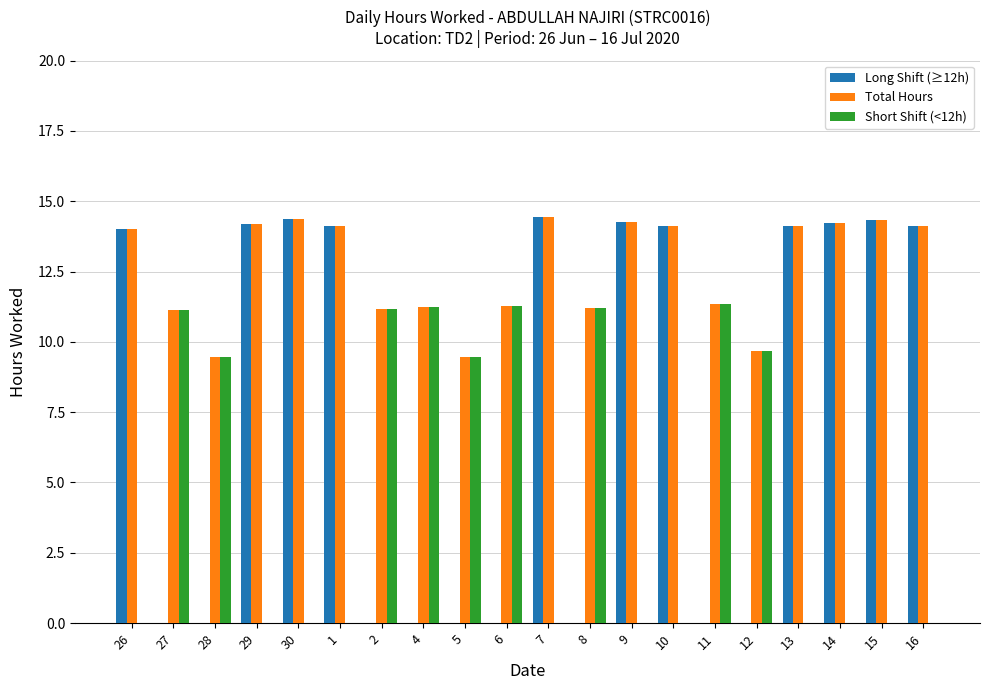

Is the value of Total Hours at 5 greater than the value of Short Shift (<12h) at 2?

No